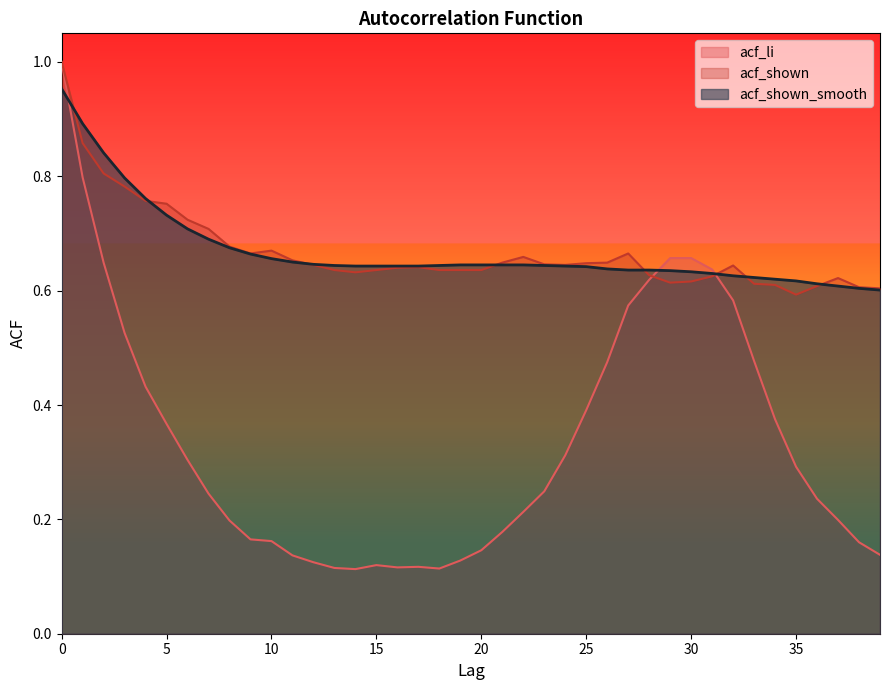

Count the acf_shown_smooth values in the range 0 to 1.

40